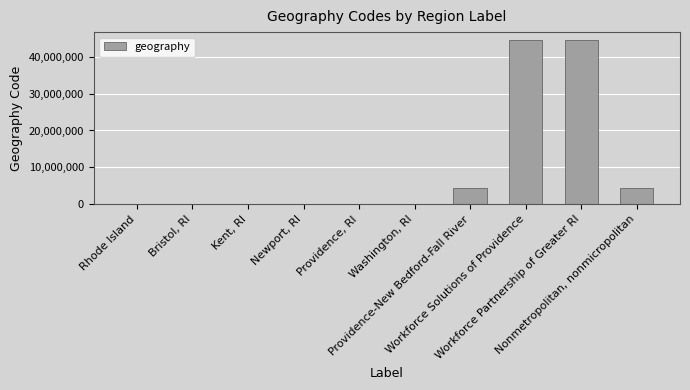

How many series are shown in this chart?

1